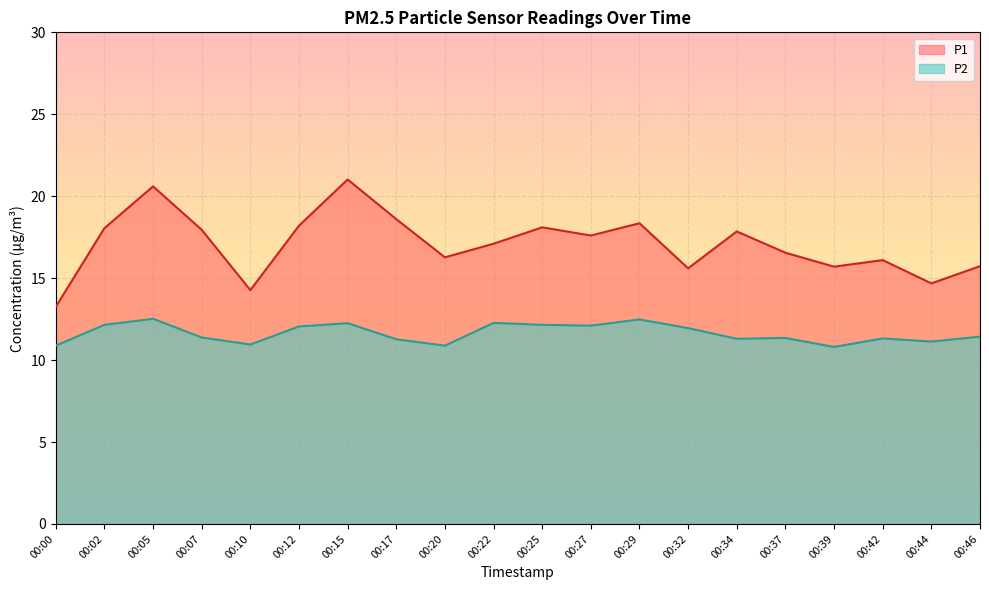

What are all the series names shown in the legend?

P1, P2